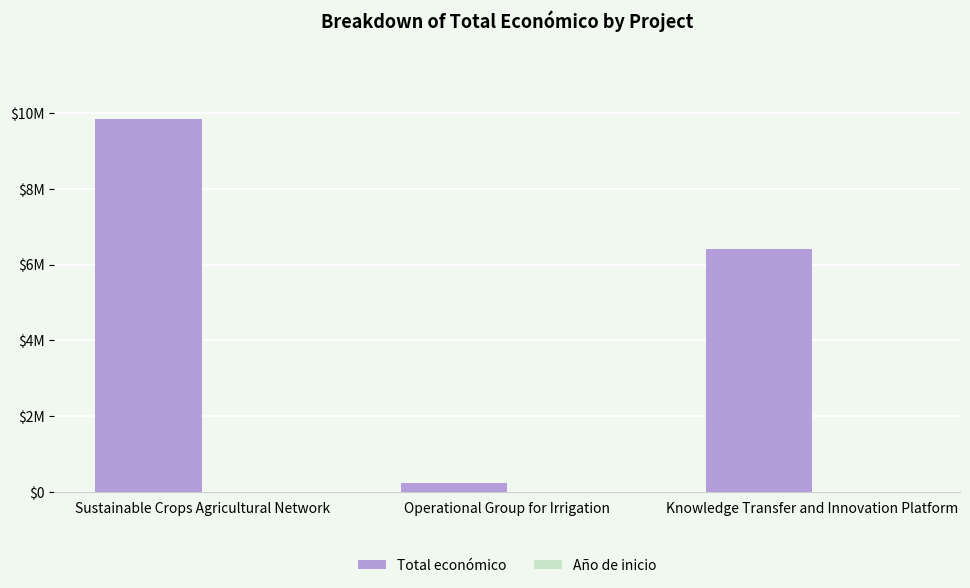

Which series changed the most between Operational Group for Irrigation and Knowledge Transfer and Innovation Platform?

Total económico